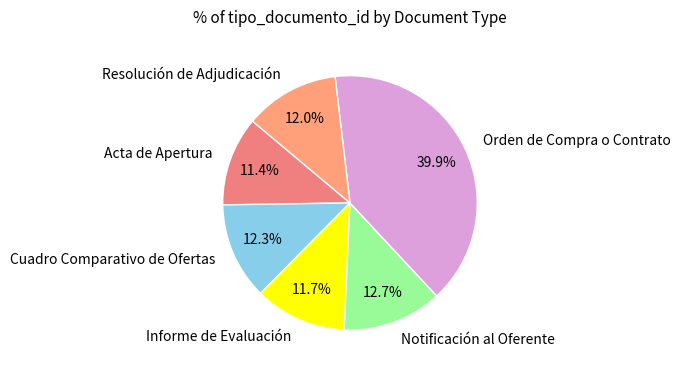

What percentage is the Notificación al Oferente slice, to the nearest percent?

13%